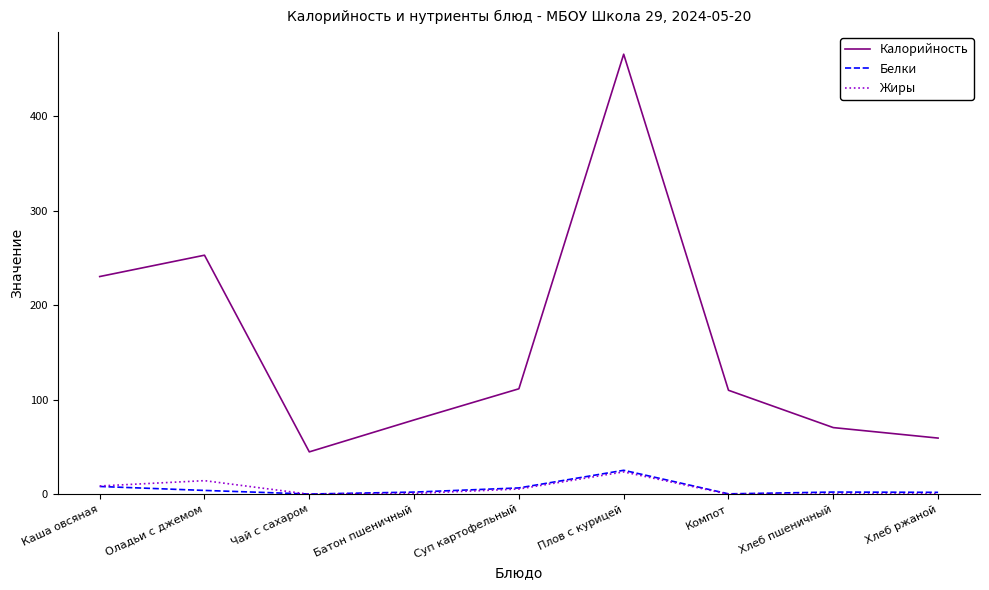

What is the total value across all series at Каша овсяная?

247.3